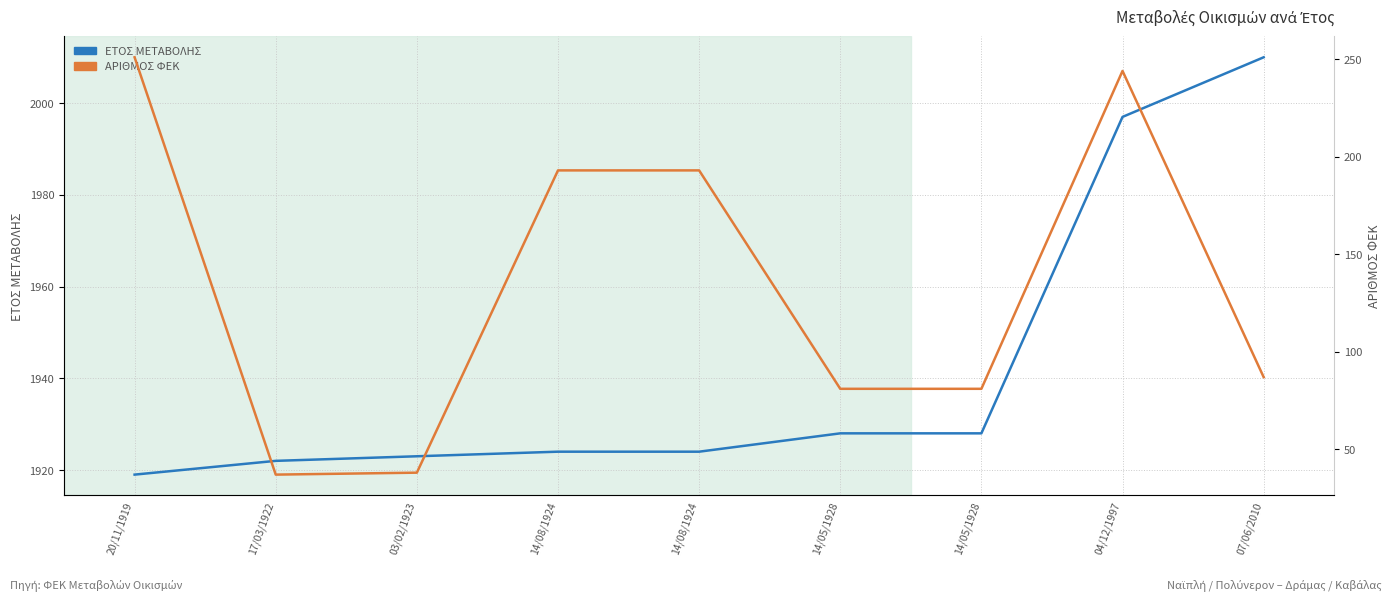

What are all the series names shown in the legend?

ΕΤΟΣ ΜΕΤΑΒΟΛΗΣ, ΑΡΙΘΜΟΣ ΦΕΚ